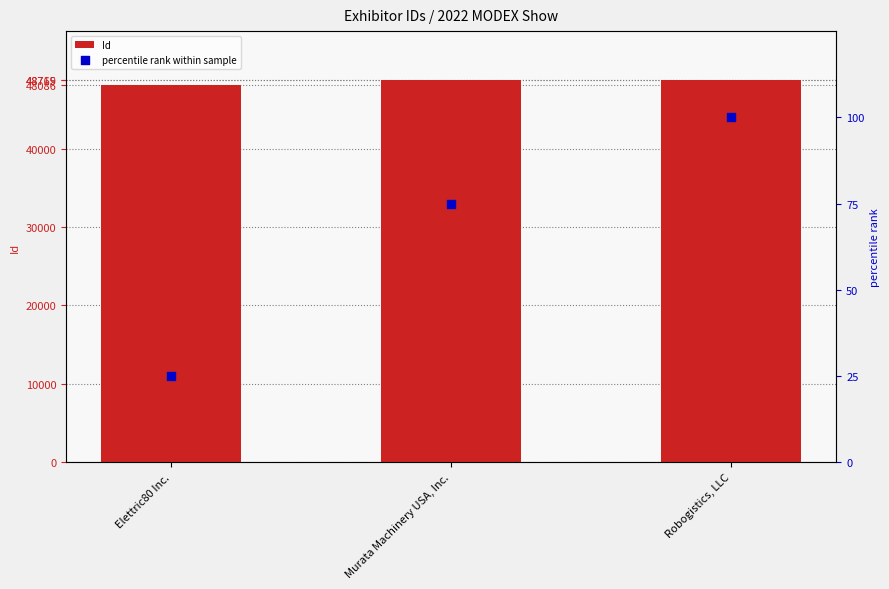

What are all the series names shown in the legend?

Id, percentile rank within sample